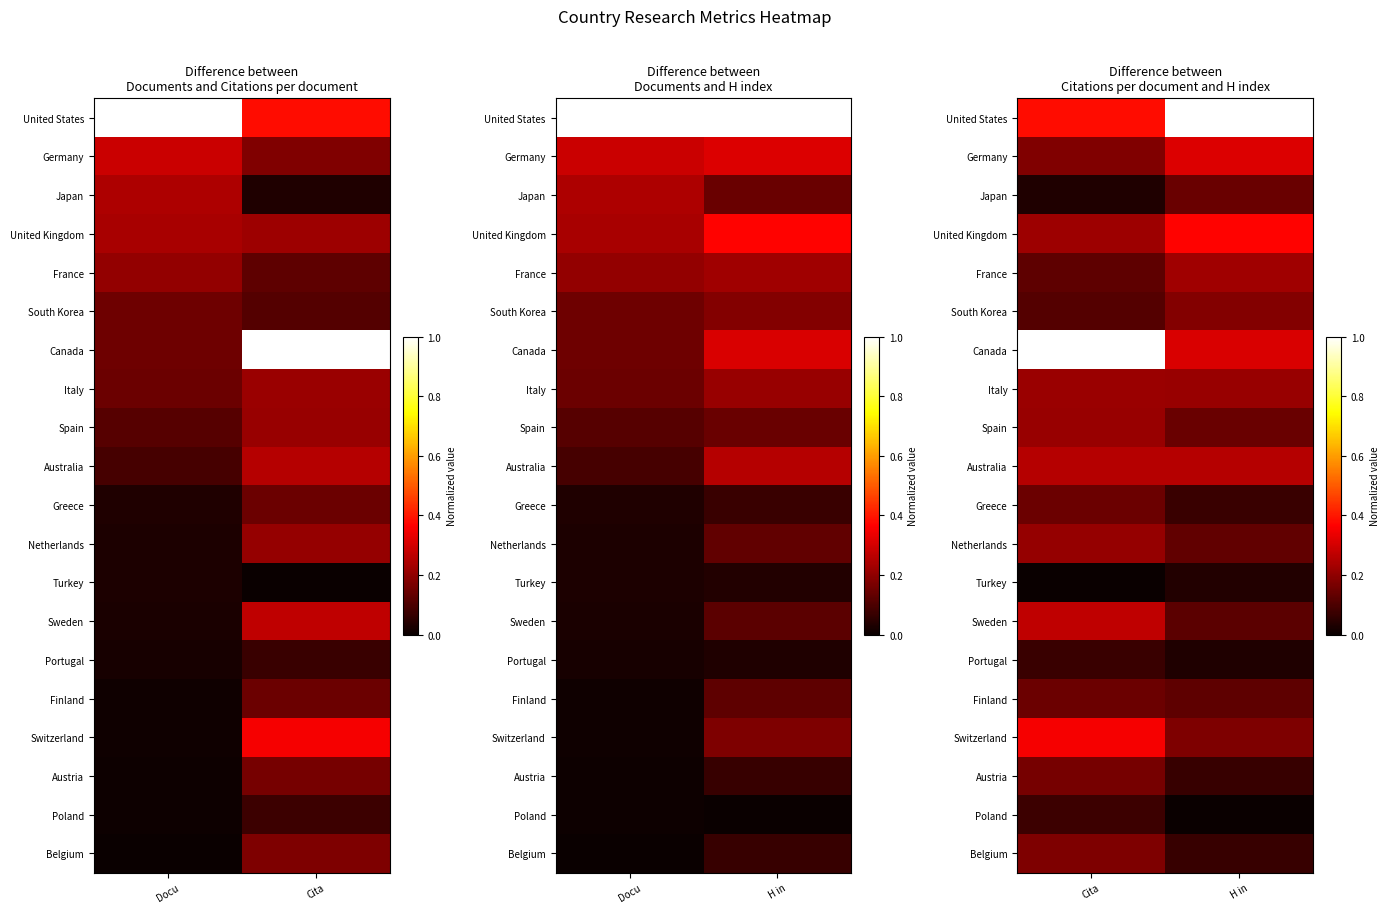

Which has a higher value, Cita or H in?

H in